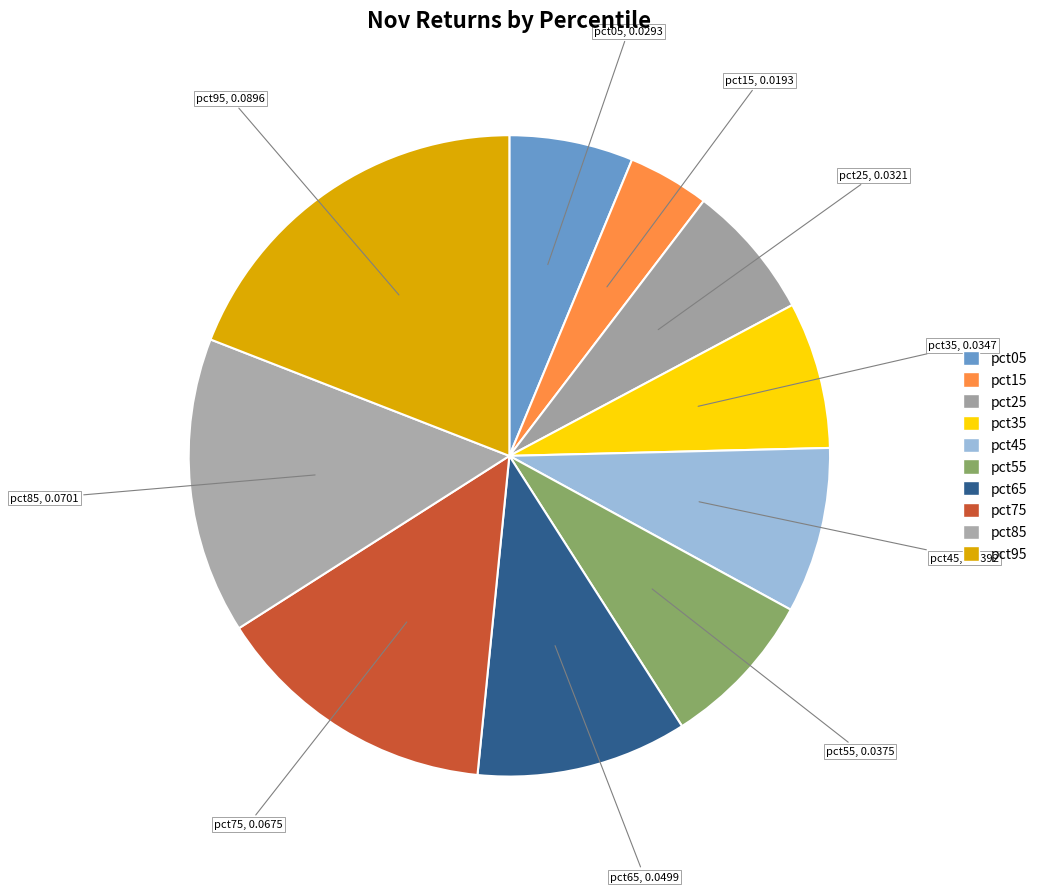

Rank the categories by value from lowest to highest.

pct15, pct05, pct25, pct35, pct55, pct45, pct65, pct75, pct85, pct95